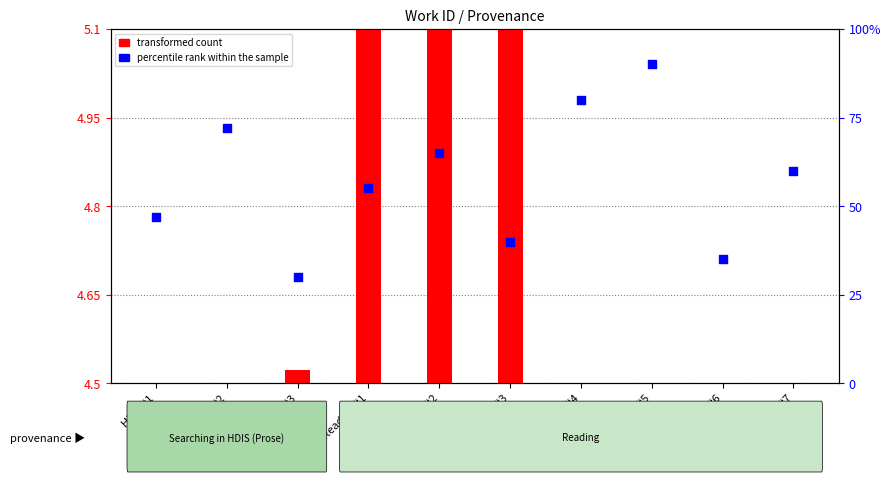

What is the change in value from HDIS #1 to HDIS #3?

-17.0